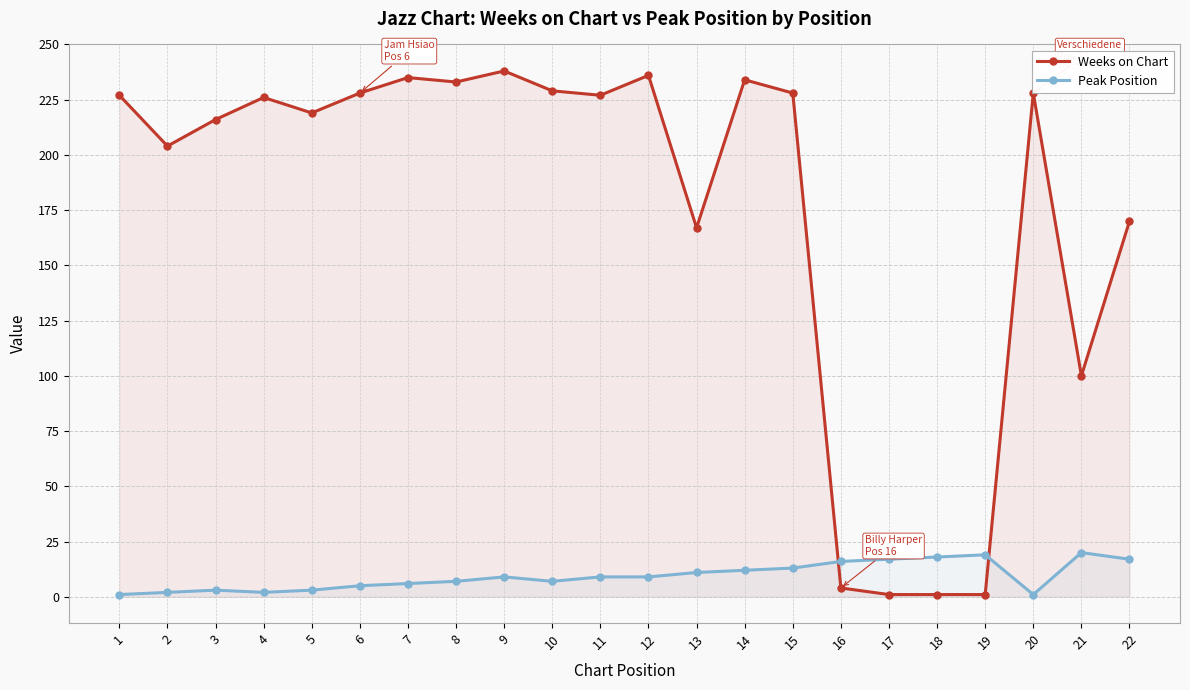

List the series in order of their overall mean, highest first.

Weeks on Chart, Peak Position